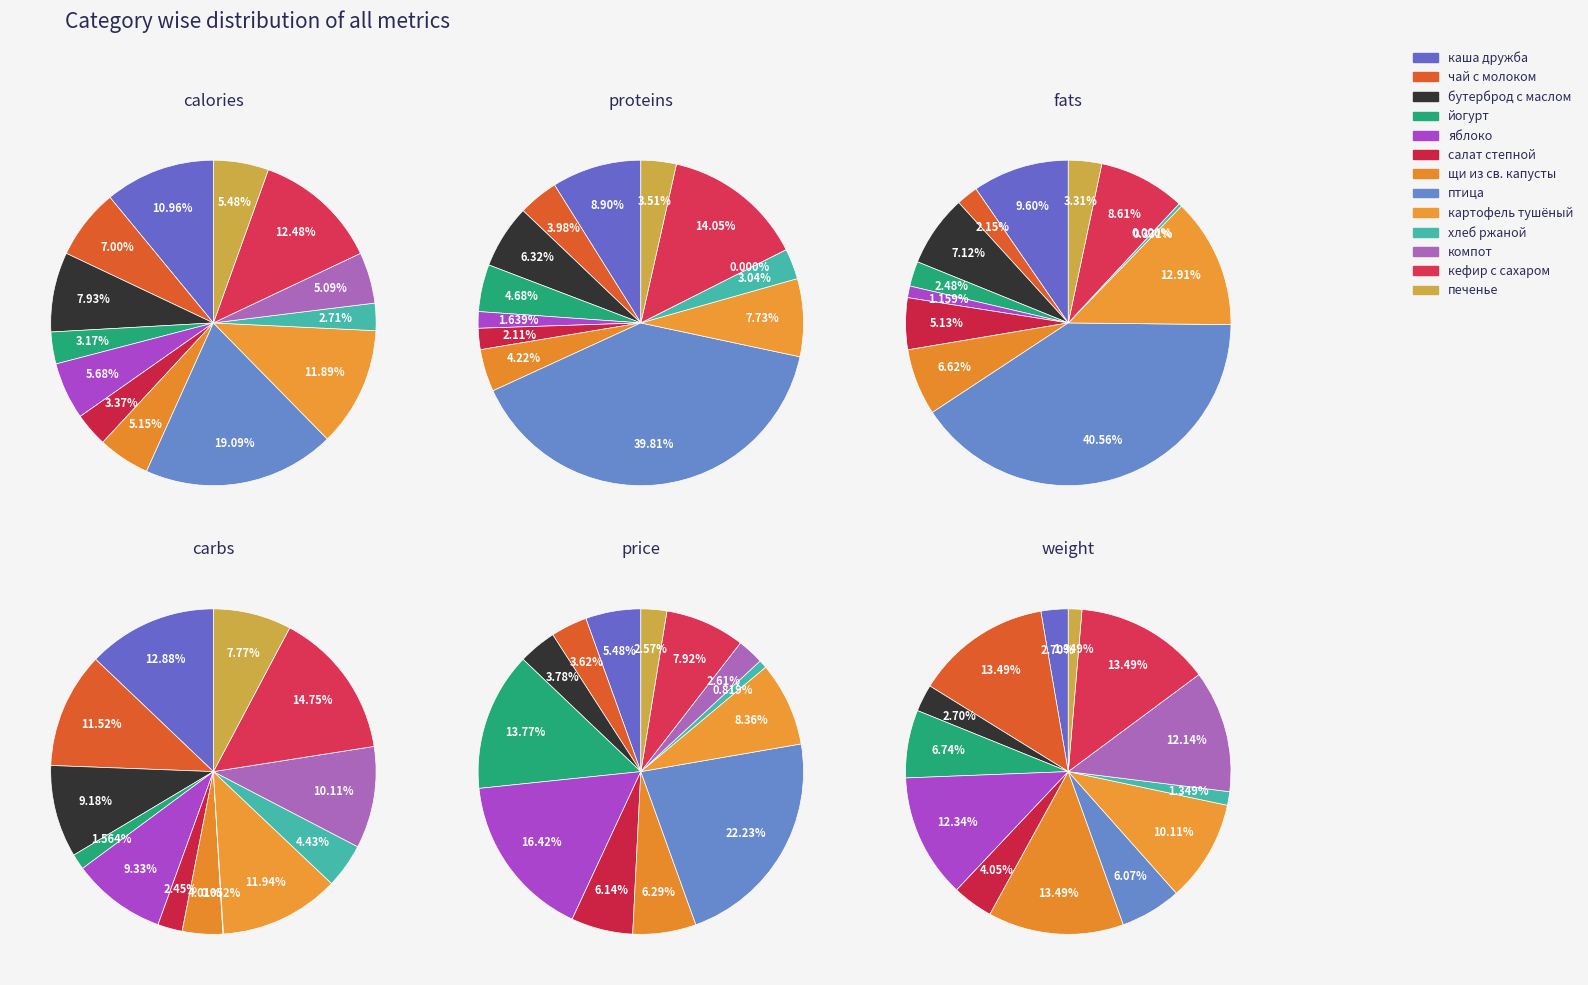

What is the spread (max minus min) of values at картофель тушёный?

176.7